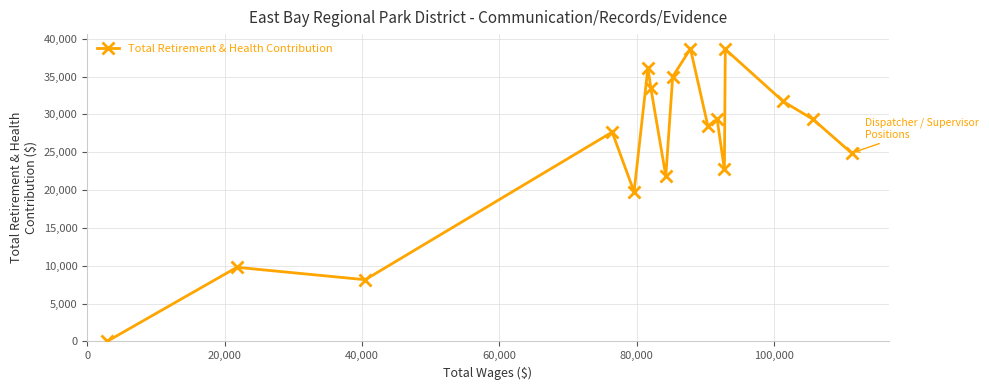

What is the sum of all values?

435654